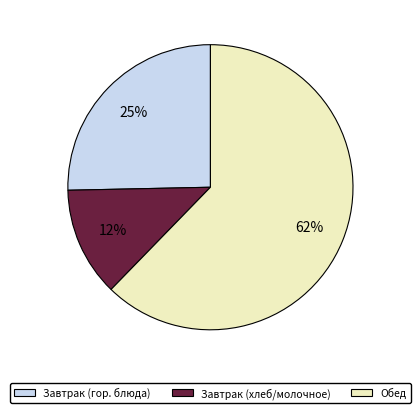

The Обед slice represents 75% of the pie. True or false?

False